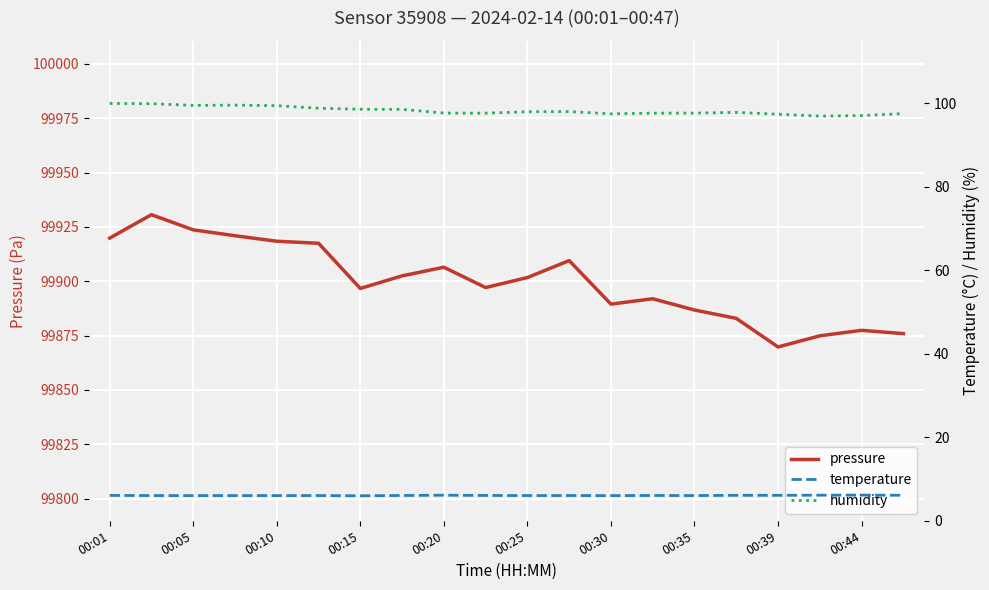

Which series has the largest range (max minus min)?

pressure